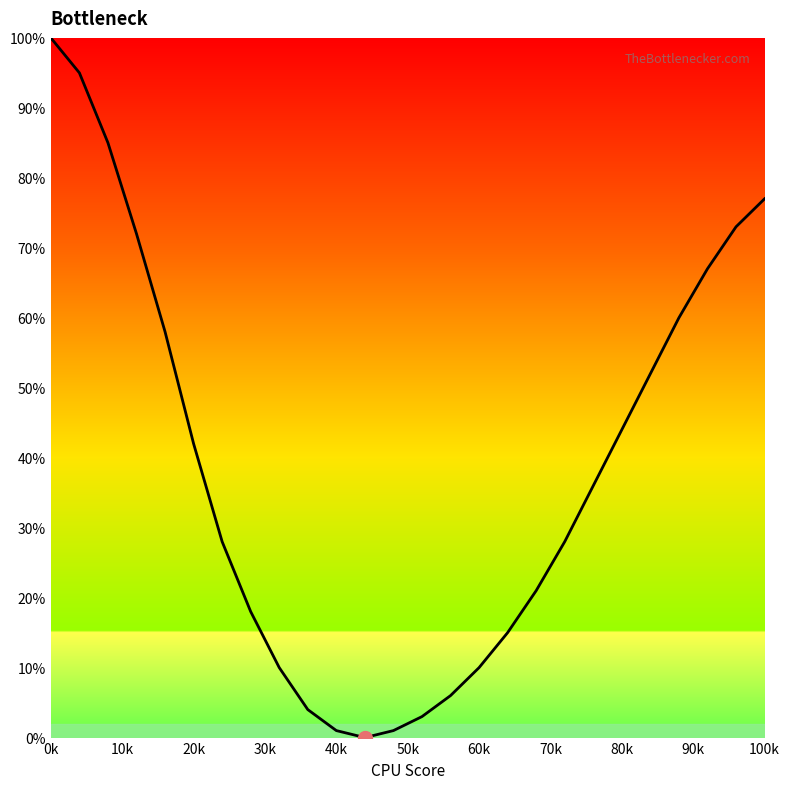

What is the maximum value shown in the chart?

100